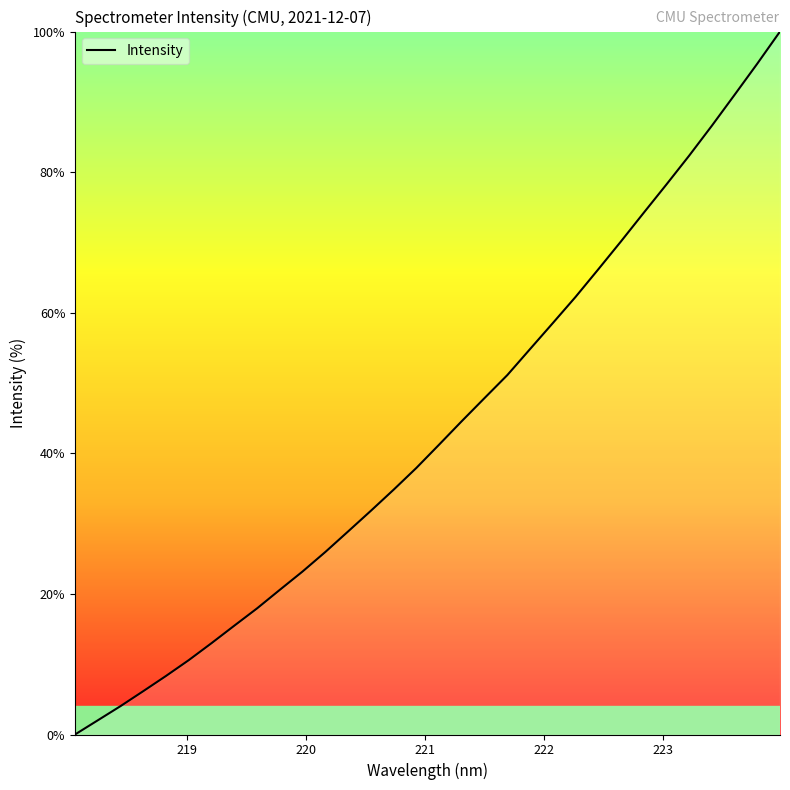

Reading right to left, list all the values displayed in this chart.

100.0	95.4	91.0	86.6	82.3	78.2	74.2	70.1	66.2	62.2	58.5	54.8	51.1	47.9	44.6	41.2	37.9	34.8	31.8	28.9	26.0	23.2	20.6	17.9	15.5	13.0	10.6	8.3	6.2	4.0	2.0	0.0